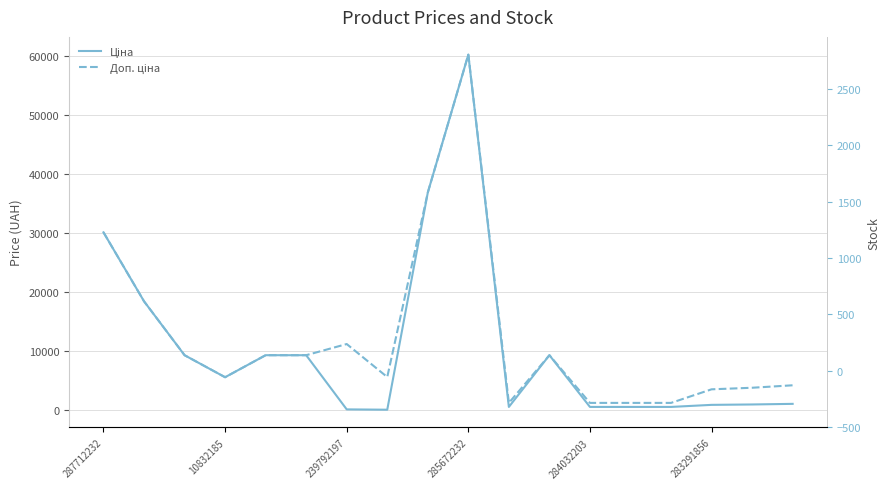

Between 9 and 10, which is larger?

9